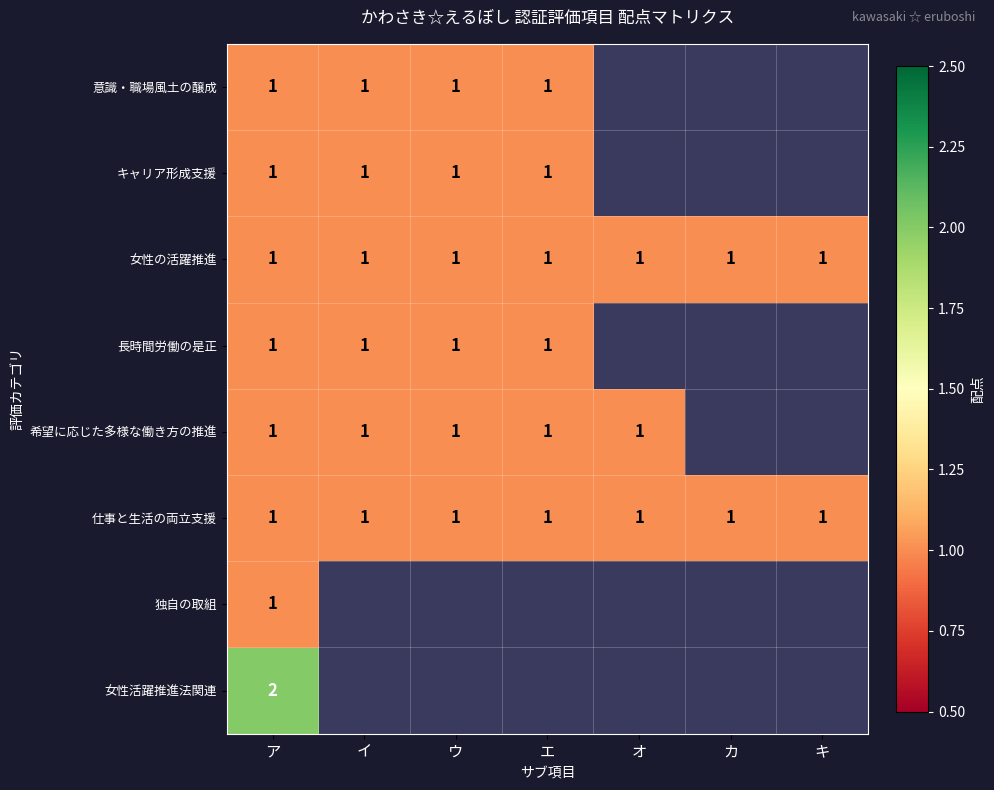

The キャリア形成支援 series shows 1 at ウ. True or false?

True